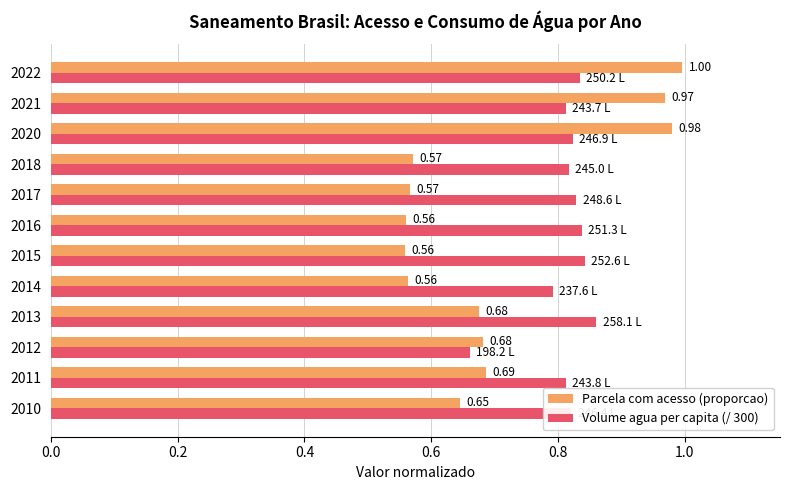

What is the total value across all series at 2018?

1.4